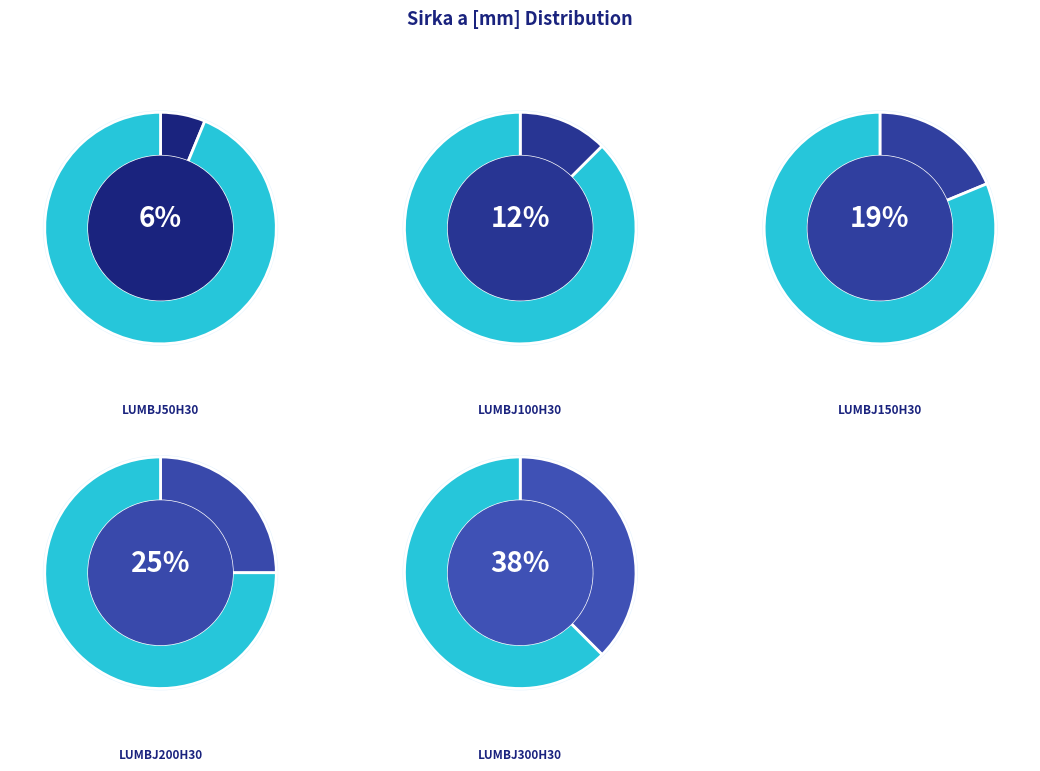

Does LUMBJ300H30 account for over 50% of the chart?

No